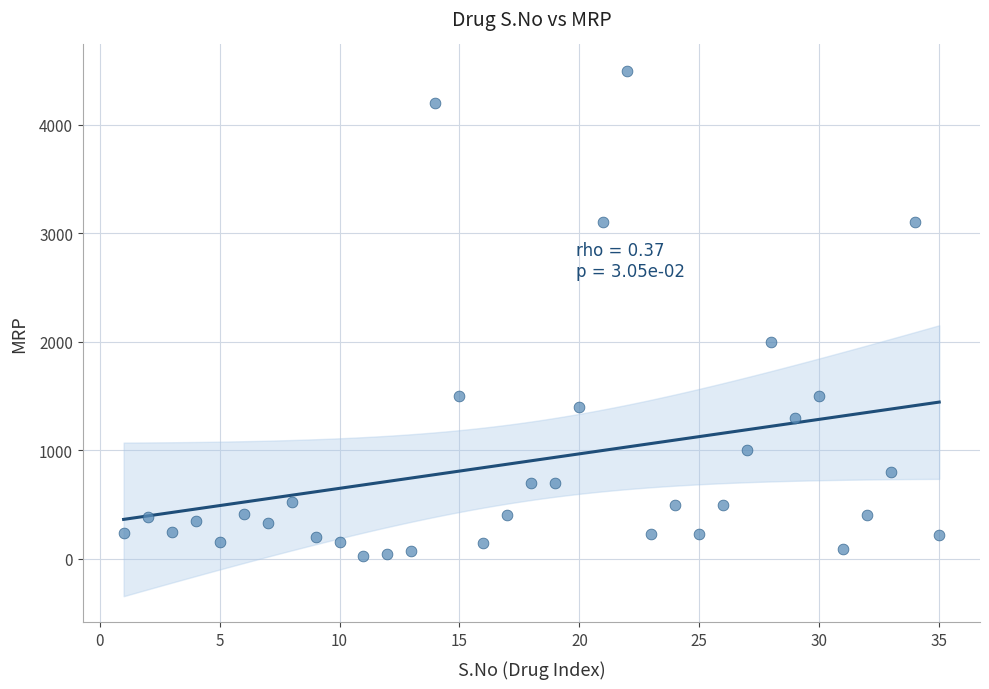

What Y value in the scatter plot is closest to 2262?

1999.0